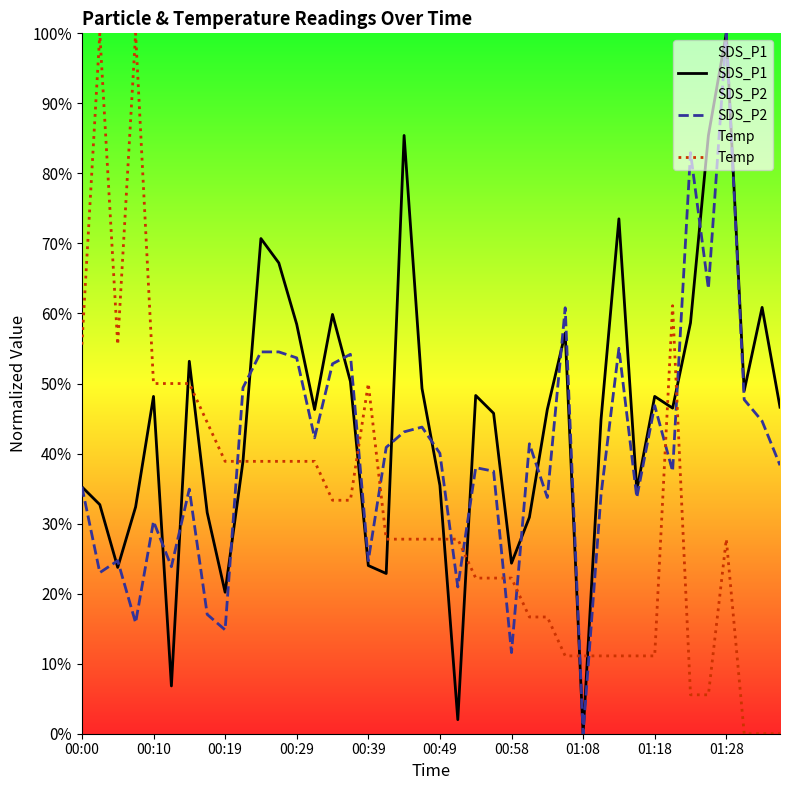

At how many categories does at least one series exceed 30?

37